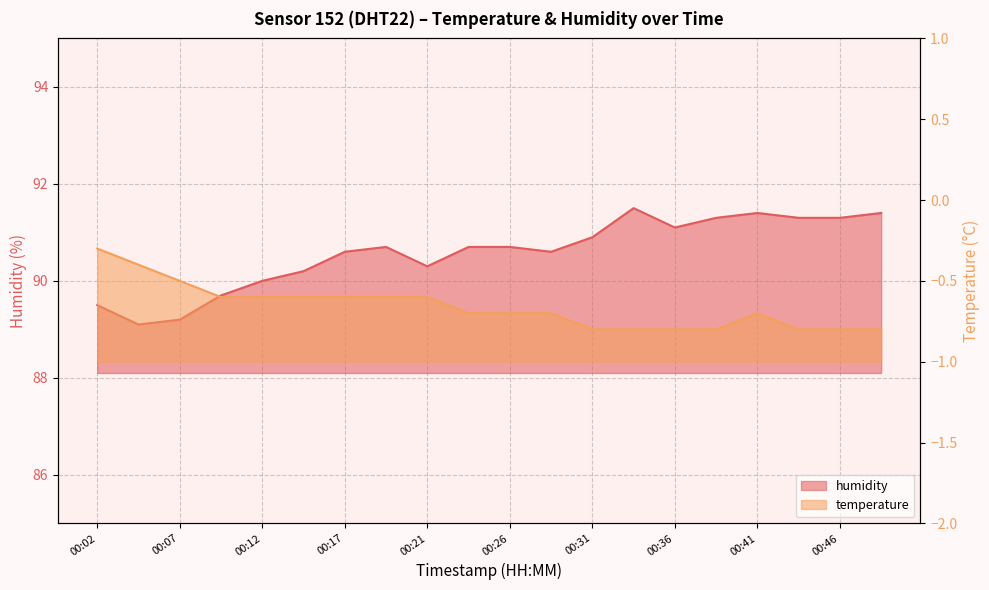

What is the difference between the humidity values at 00:19 and 00:41?

0.7